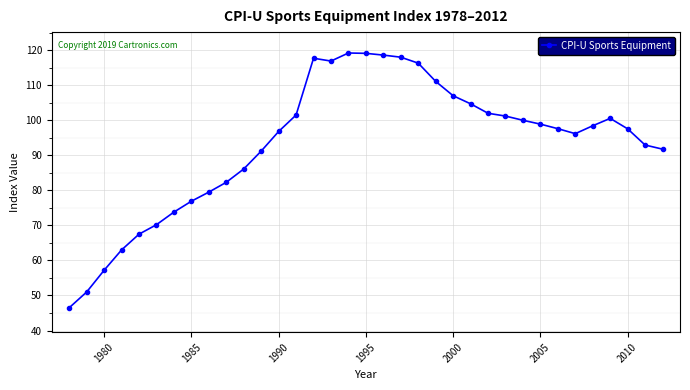

What is the value of the 27th point from the left?

100.0